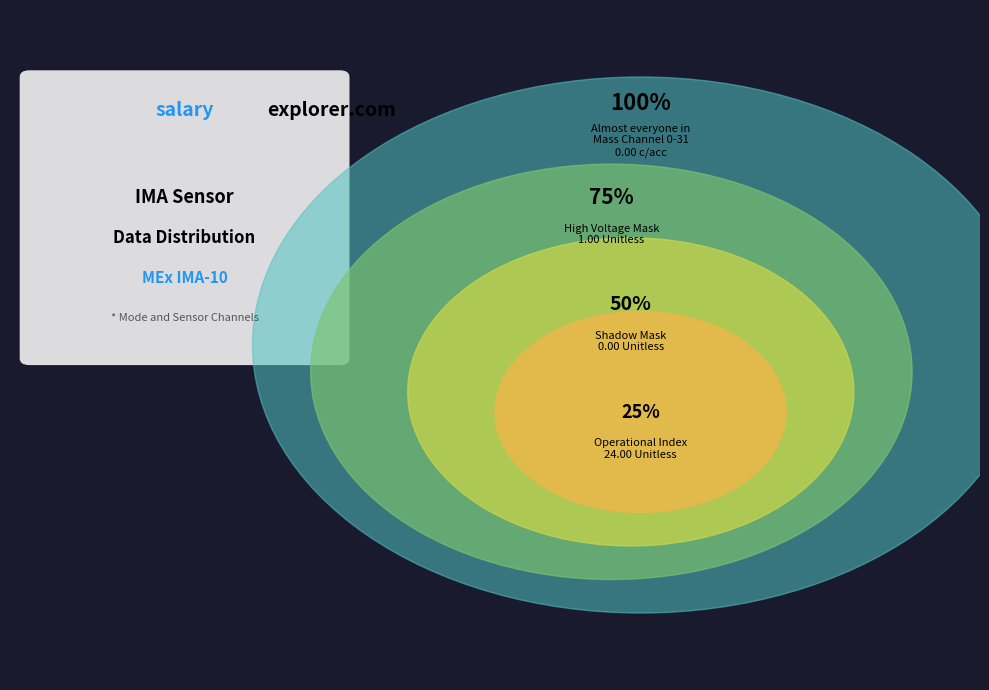

Is there a majority slice in this chart?

Yes